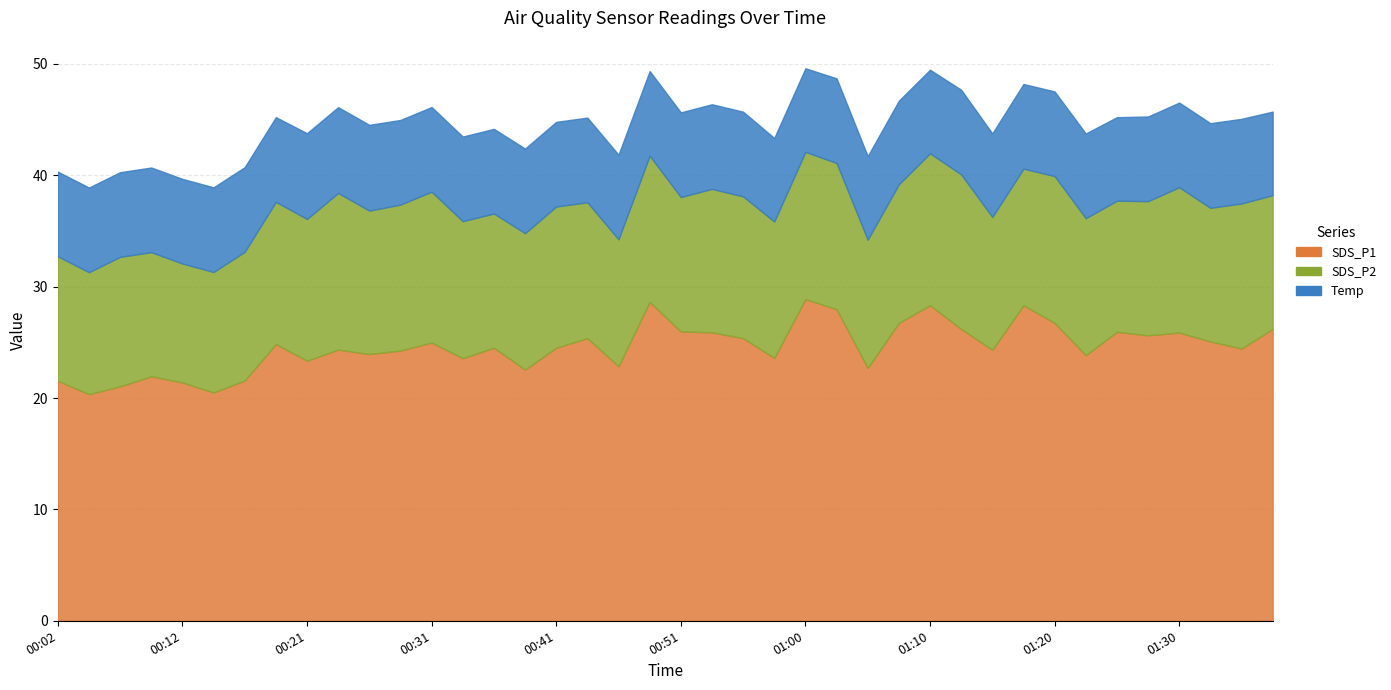

True or false: SDS_P1 and SDS_P2 cross at least once.

False